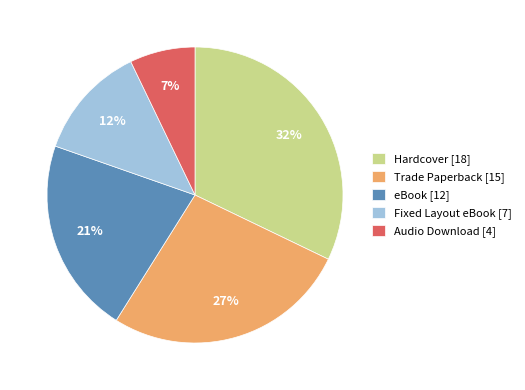

Rank the categories by value from highest to lowest.

Hardcover, Trade Paperback, eBook, Fixed Layout eBook, Audio Download